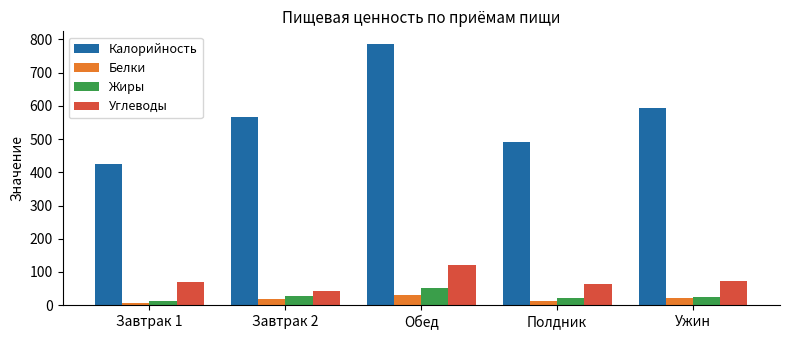

Which series has the largest total across all categories?

Калорийность